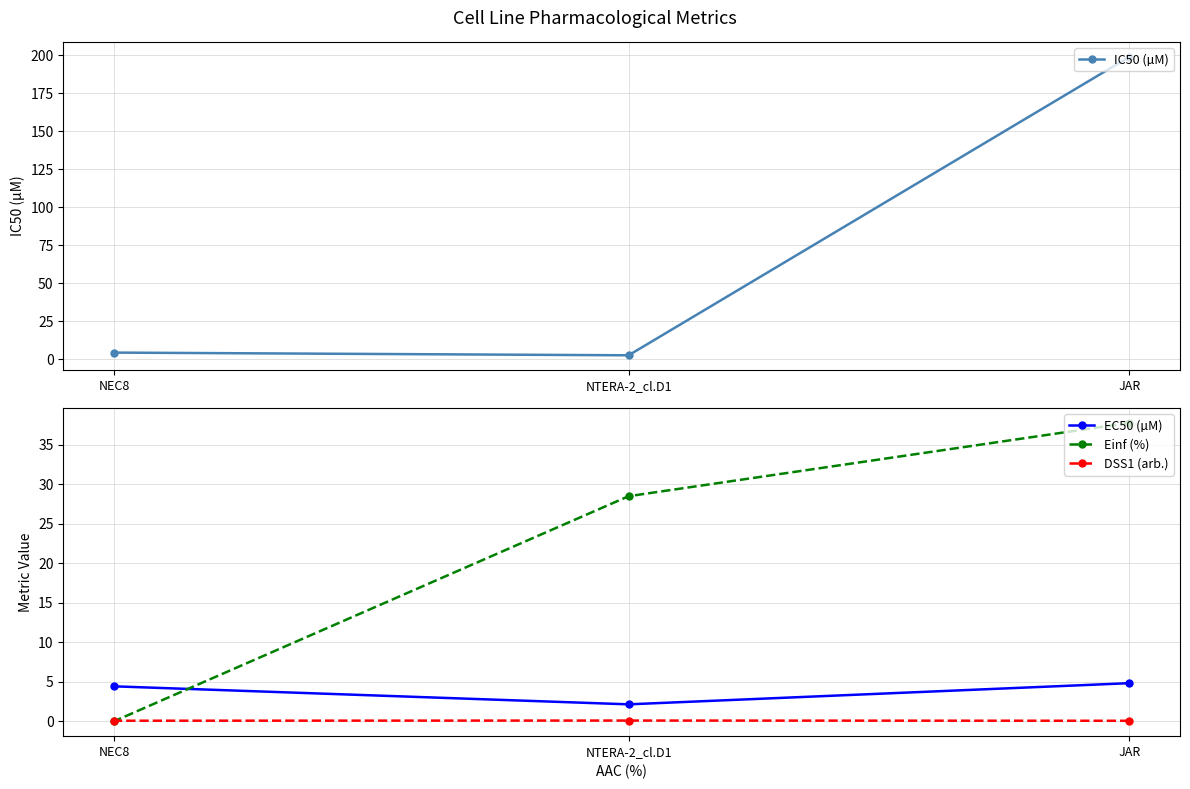

At JAR, list the series in order from smallest to largest.

DSS1 (arb.), EC50 (µM), Einf (%), IC50 (µM)